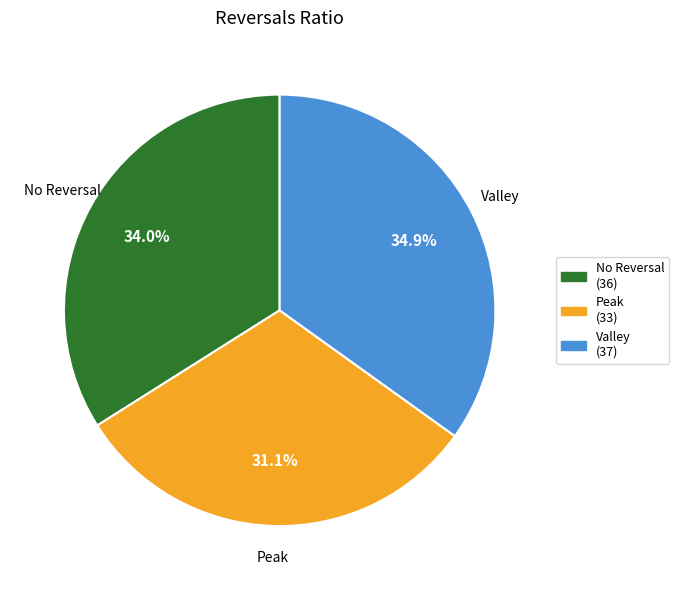

Is there any slice that represents more than half of the pie?

No